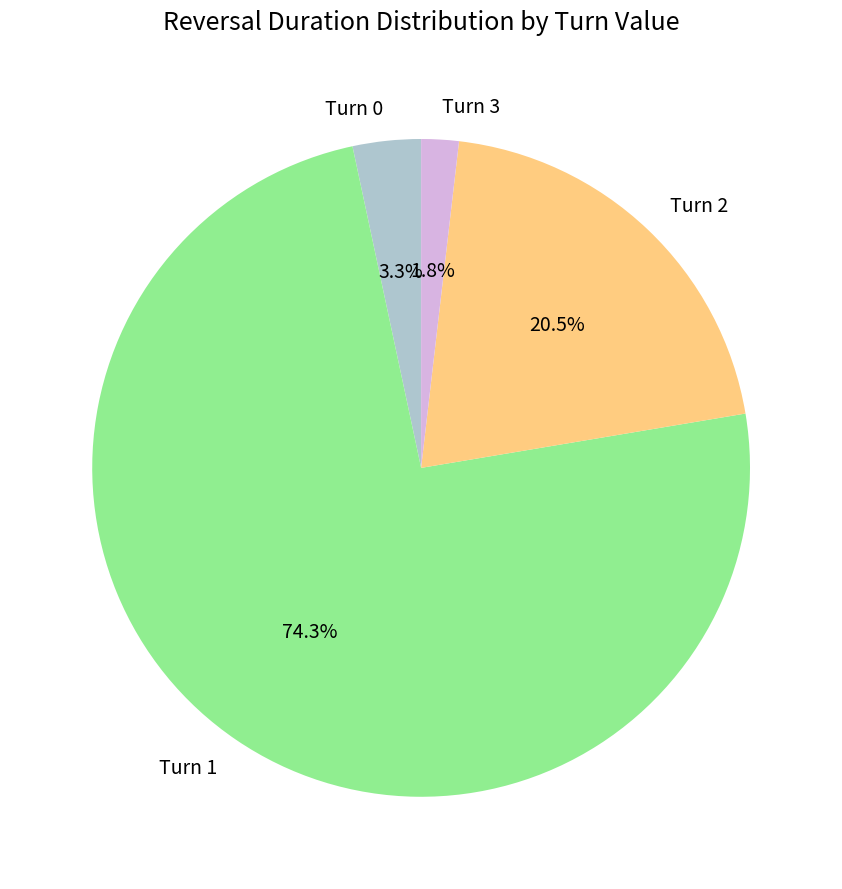

Does Turn 1 represent more than half of the total?

Yes